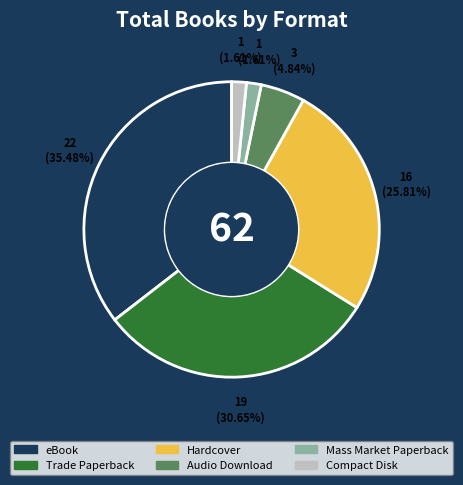

Is the sum of Mass Market Paperback and Hardcover greater than half?

No